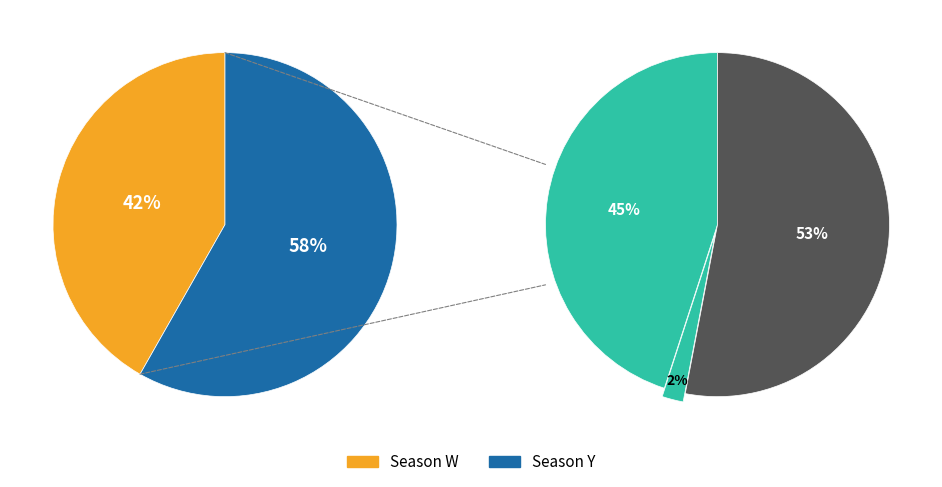

Which slice is the smallest?

Season W